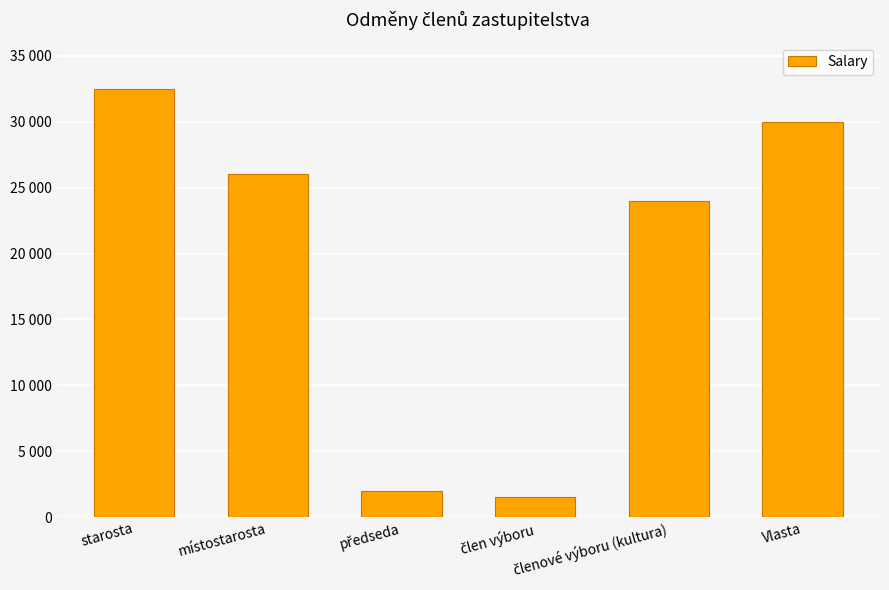

Is it true that the value at místostarosta is 37273?

False